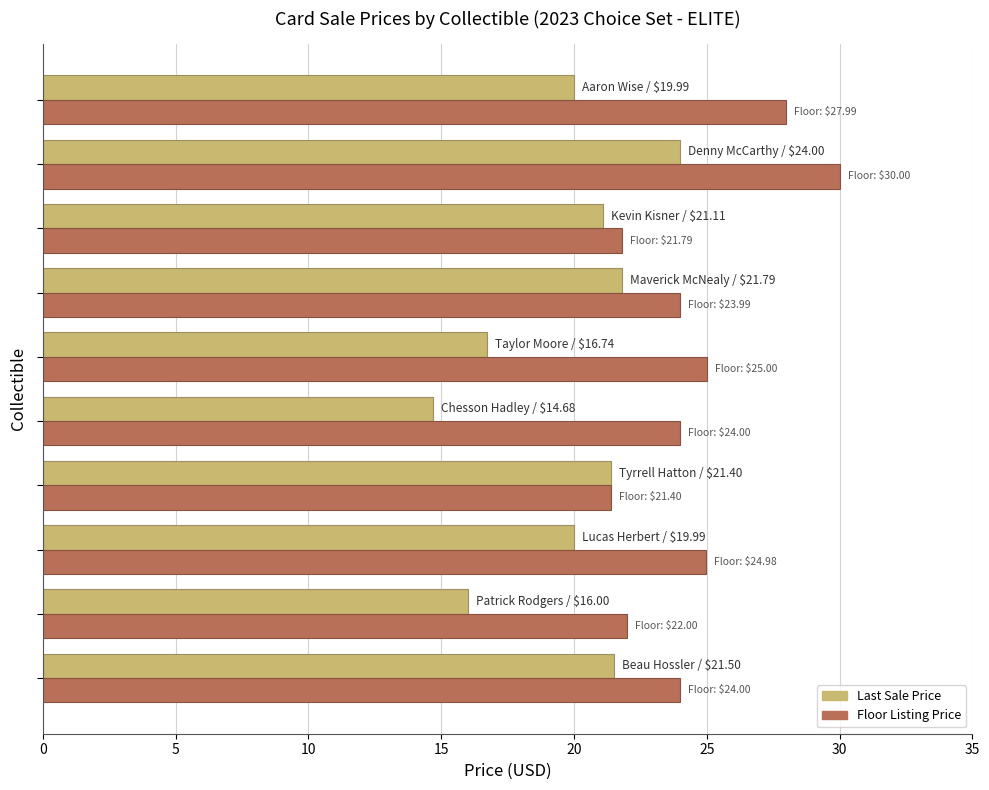

What is the maximum value shown in the chart?

30.0